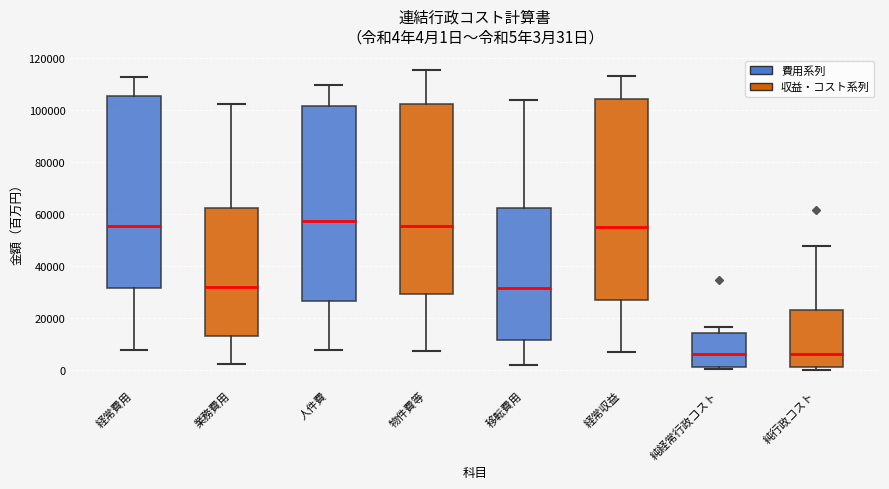

Which box has the highest median line?

人件費